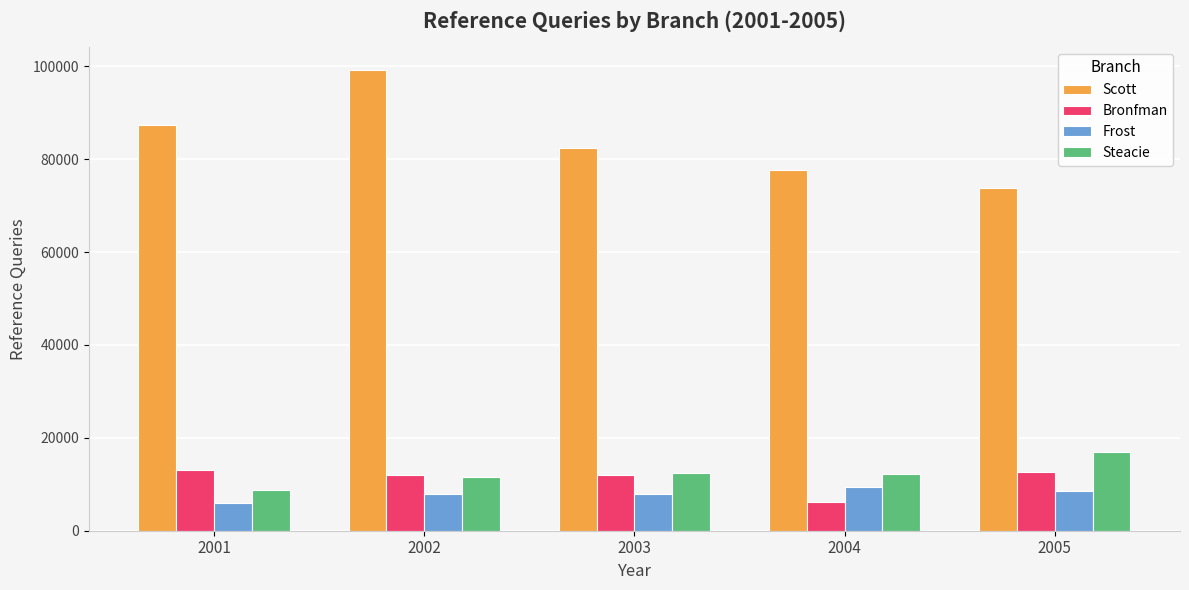

What are all the series names shown in the legend?

Scott, Bronfman, Frost, Steacie